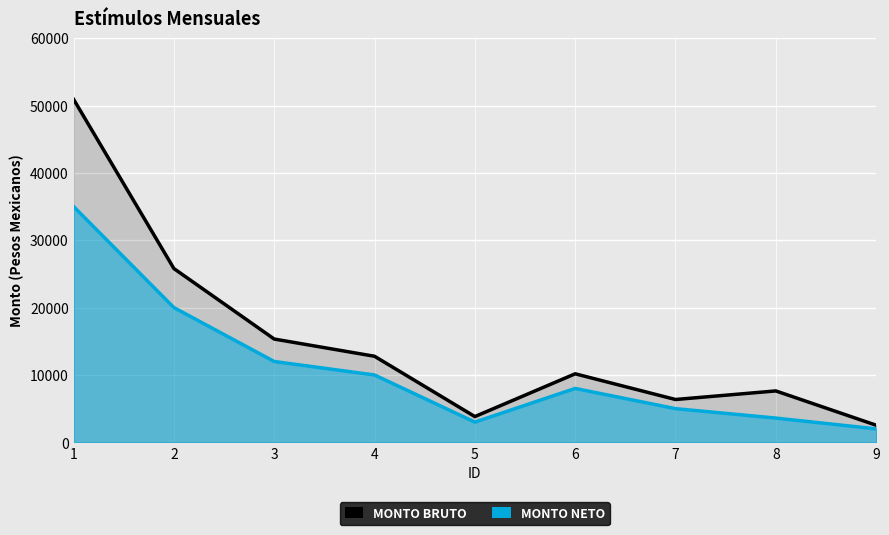

At which label is Monto bruto de los estímulos closest to 26731?

2